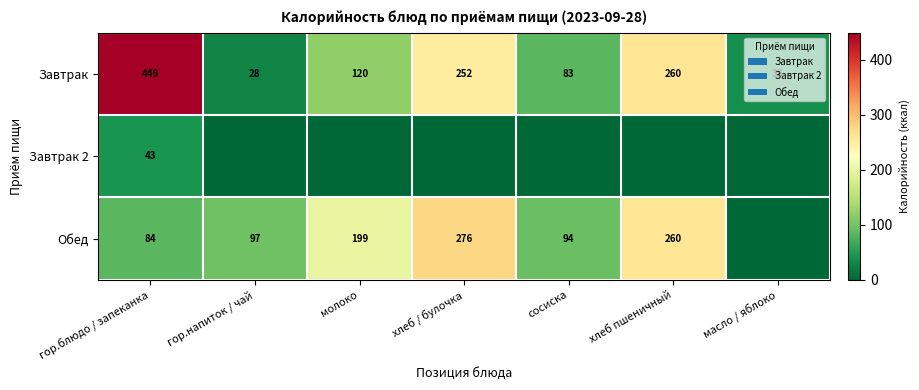

Which category has the lowest value in the Завтрак series?

гор.напиток / чай